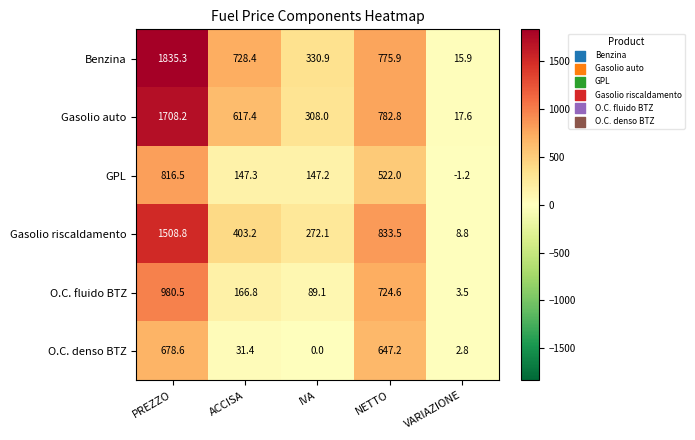

Which series has the largest range (max minus min)?

Benzina